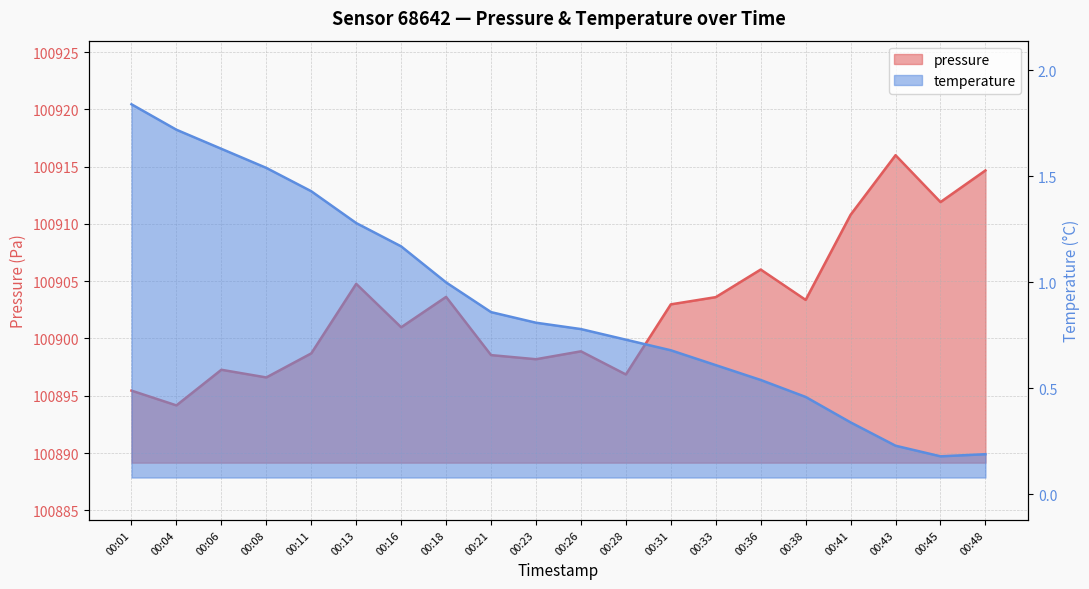

At which category does temperature reach its first local valley?

00:45